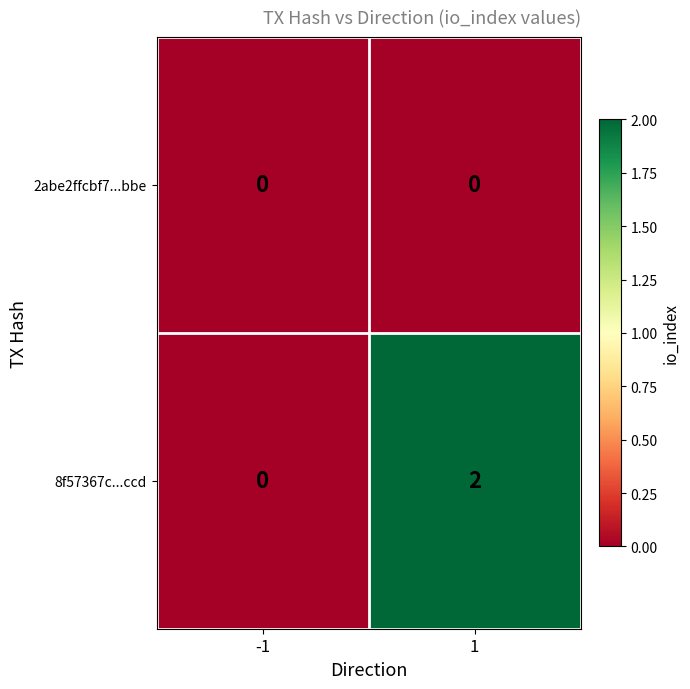

How many distinct data groups are displayed?

2